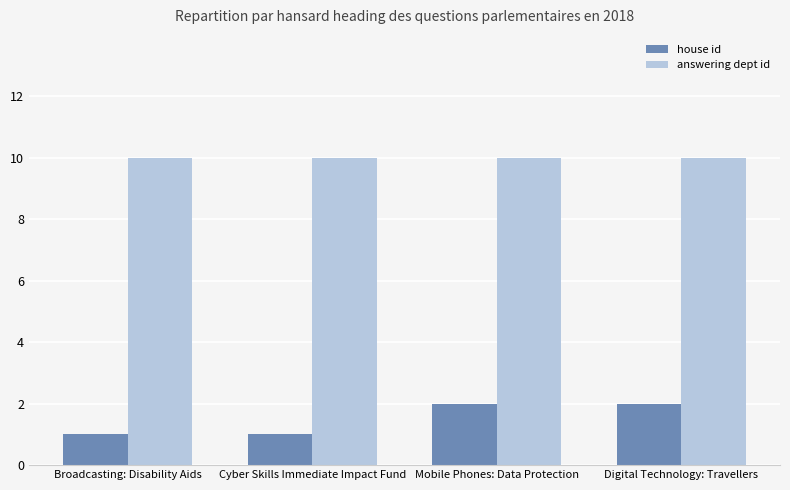

List the series in order of their peak value, highest first.

answering dept id, house id